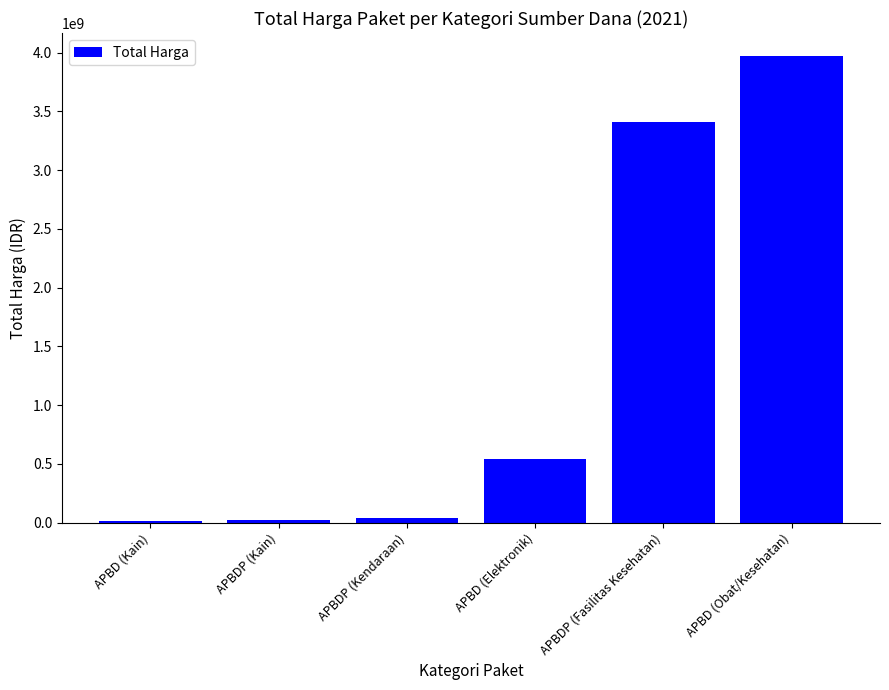

What is the change in value from APBDP (Kendaraan) to APBD (Elektronik)?

+502995040